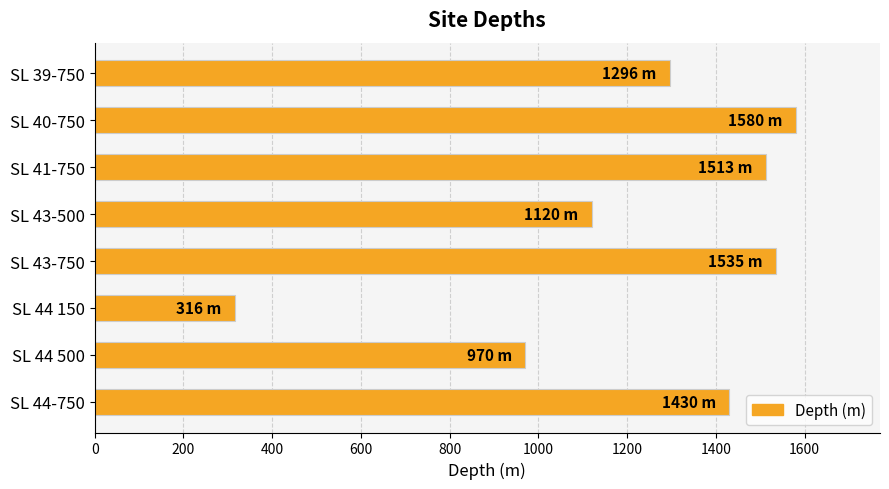

Reading top to bottom, extract all data points from this chart.

SL 39-750=1296	SL 40-750=1580	SL 41-750=1513	SL 43-500=1120	SL 43-750=1535	SL 44 150=316	SL 44 500=970	SL 44-750=1430